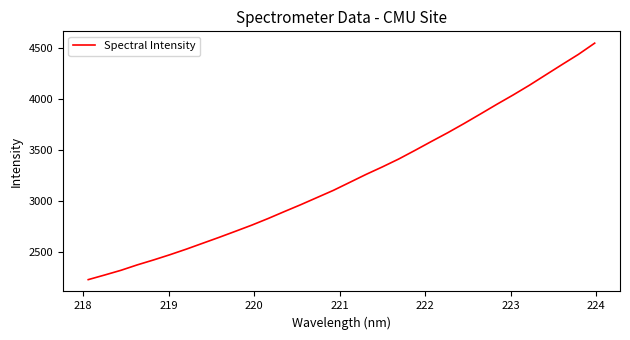

What is the greatest value displayed?

4549.4